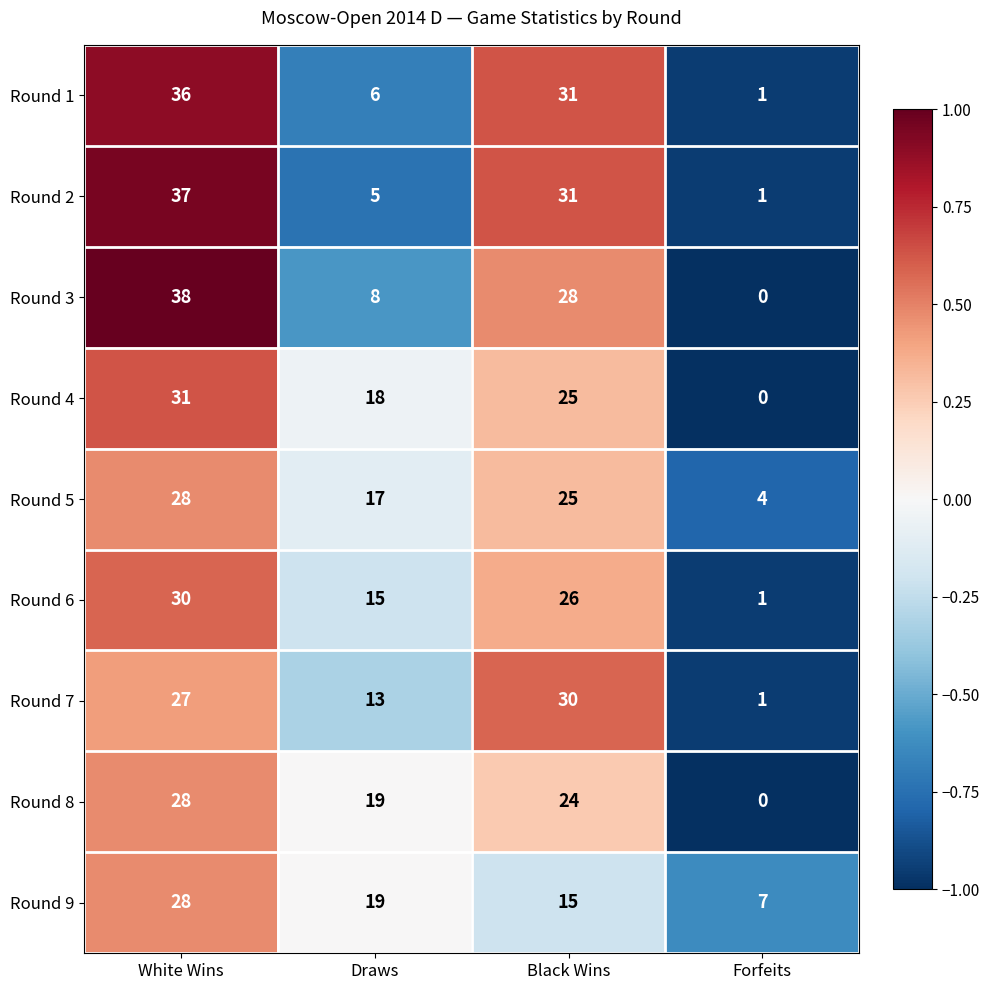

What is the total value across all series at Forfeits?

15